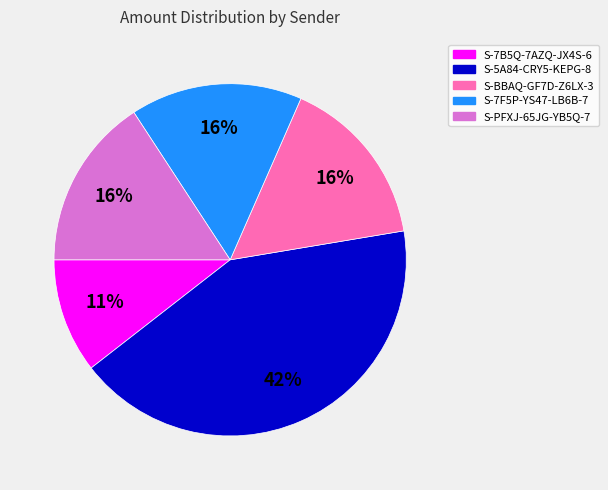

Is there a majority slice in this chart?

No